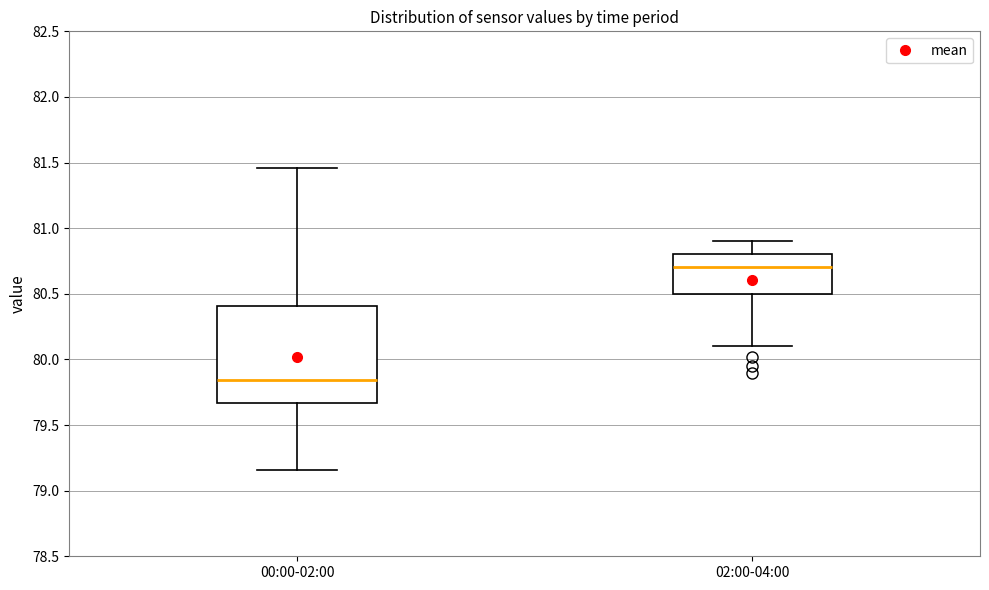

Which box's median line is the lowest?

00:00-02:00